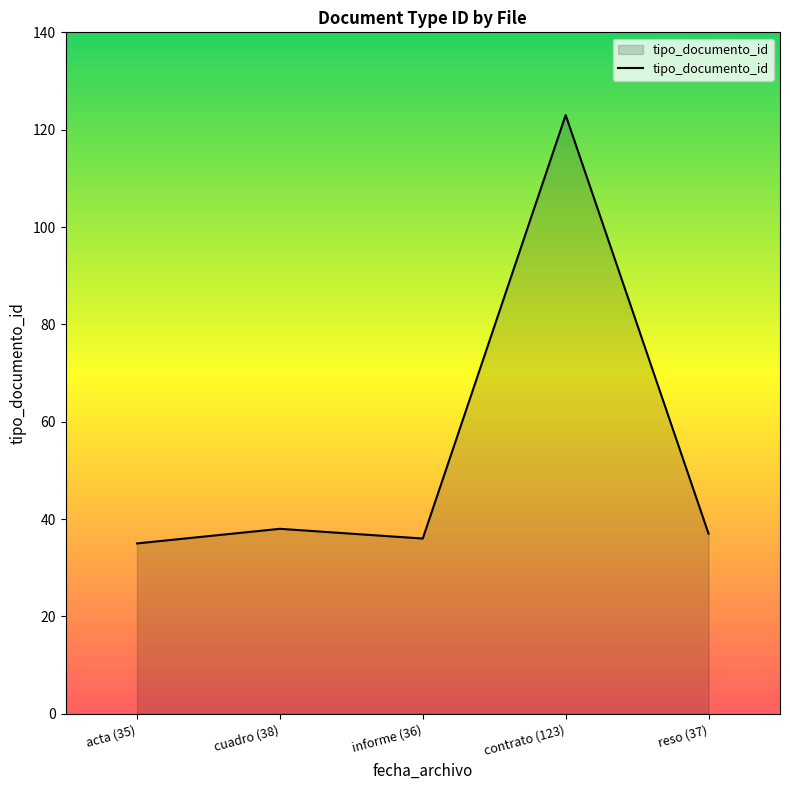

What is the difference between the second highest and minimum values?

3